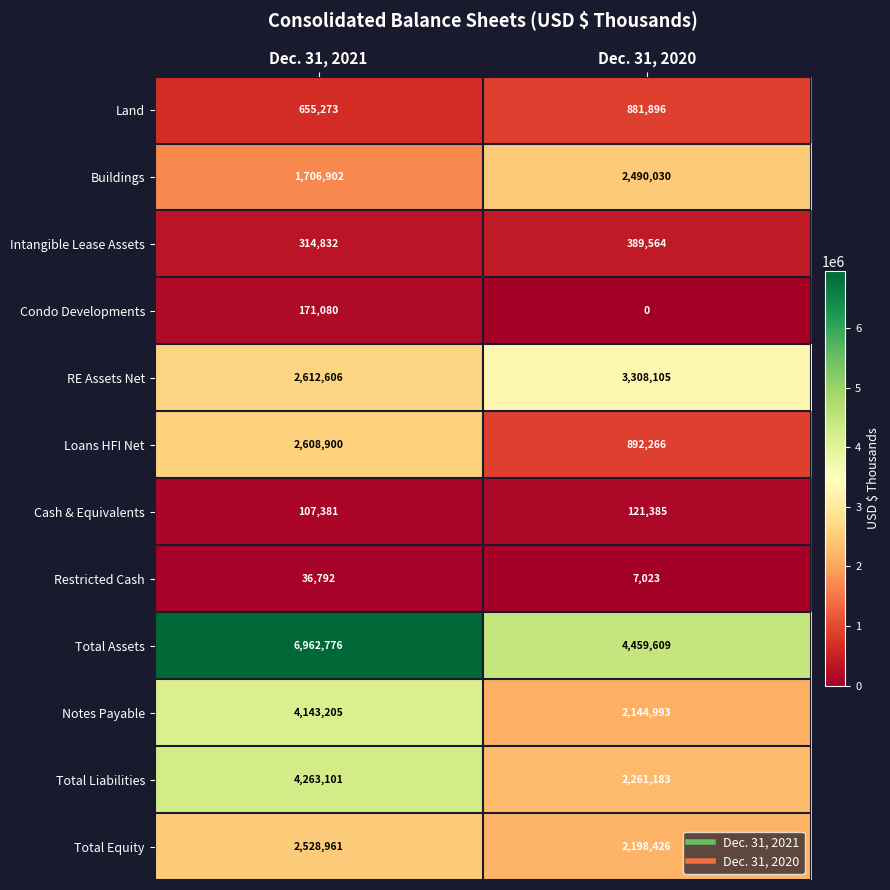

What is the difference between the Restricted Cash values at Dec. 31, 2021 and Dec. 31, 2020?

29769